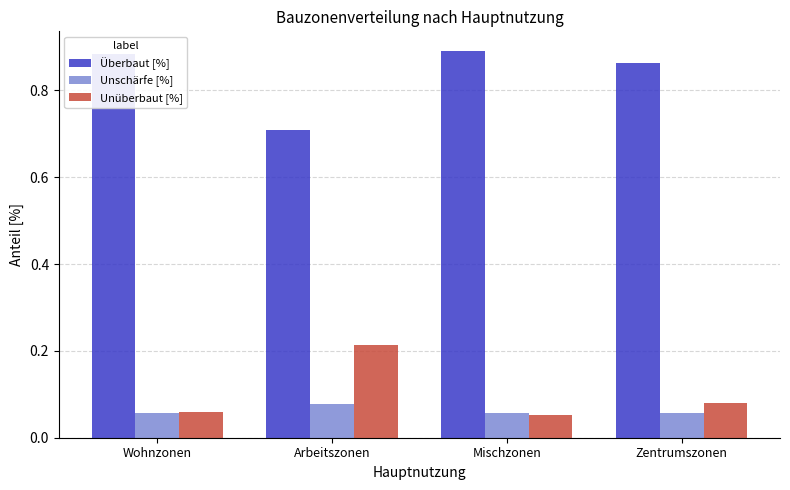

Read the Überbaut [%] value at Arbeitszonen.

0.7